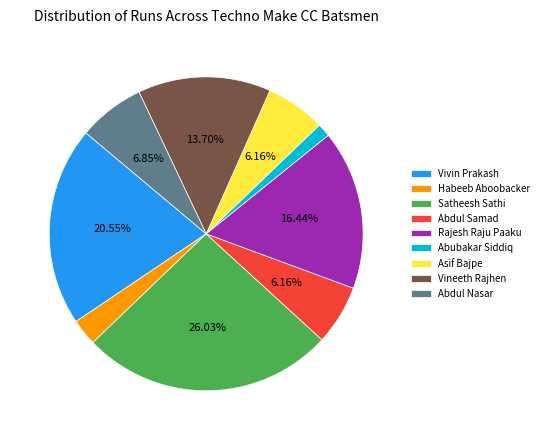

Which has a higher value, Abubakar Siddiq or Vineeth Rajhen?

Vineeth Rajhen